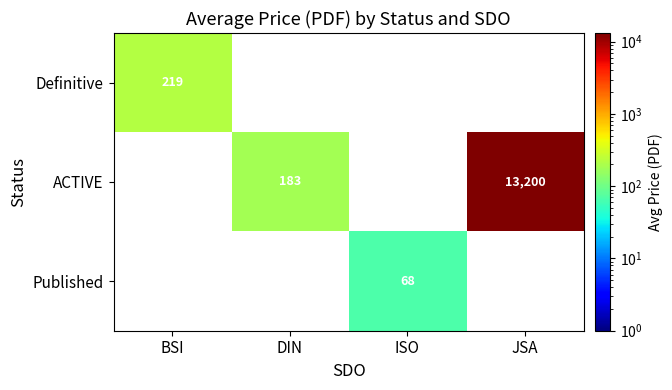

The Published series shows 113 at ISO. True or false?

False